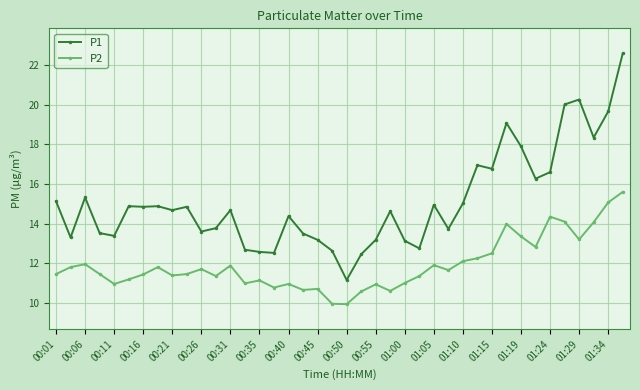

At how many categories does at least one series exceed 12?

39